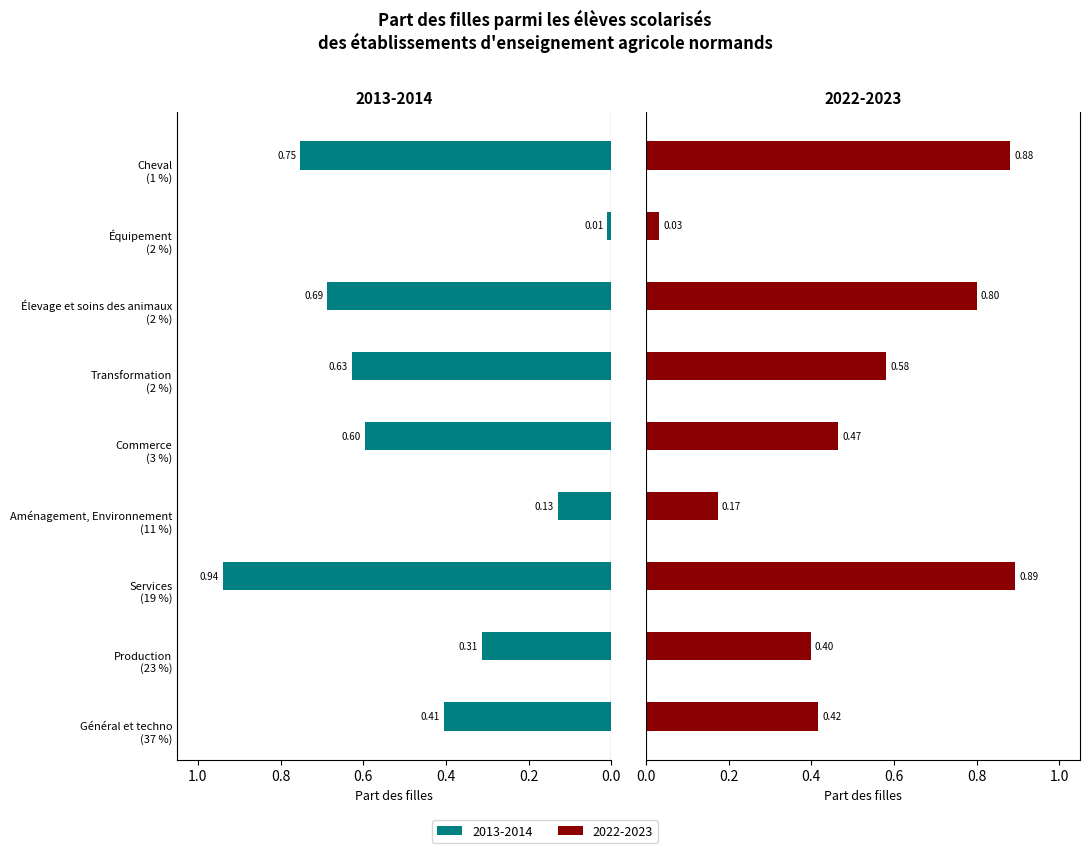

True or false: 2013-2014 has a value of 0.9 at Transformation
(2 %).

False